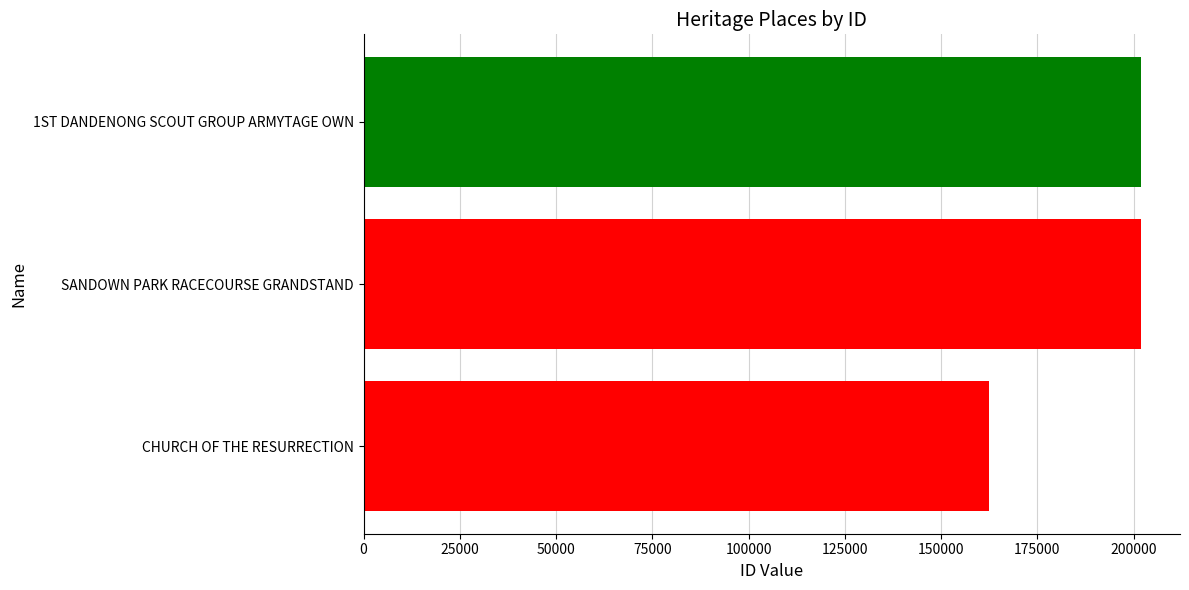

What is the difference between the maximum and minimum values?

39615